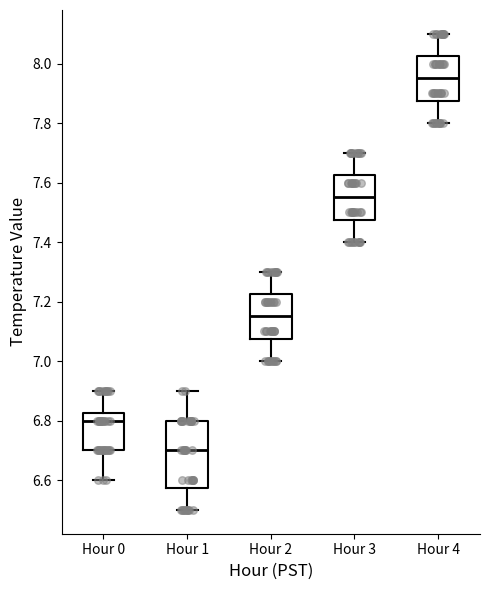

Reading left to right, read every box against the y-axis: the position of its median line, the range the box covers, and the ends of its whiskers. The values are not printed on the chart, so give them approximately, as read against the axis.

Hour 0: median 6.80, box 6.70 to 6.82, whiskers 6.60 to 6.90
Hour 1: median 6.70, box 6.58 to 6.80, whiskers 6.50 to 6.90
Hour 2: median 7.16, box 7.08 to 7.22, whiskers 7.00 to 7.30
Hour 3: median 7.56, box 7.48 to 7.62, whiskers 7.40 to 7.70
Hour 4: median 7.96, box 7.88 to 8.02, whiskers 7.80 to 8.10